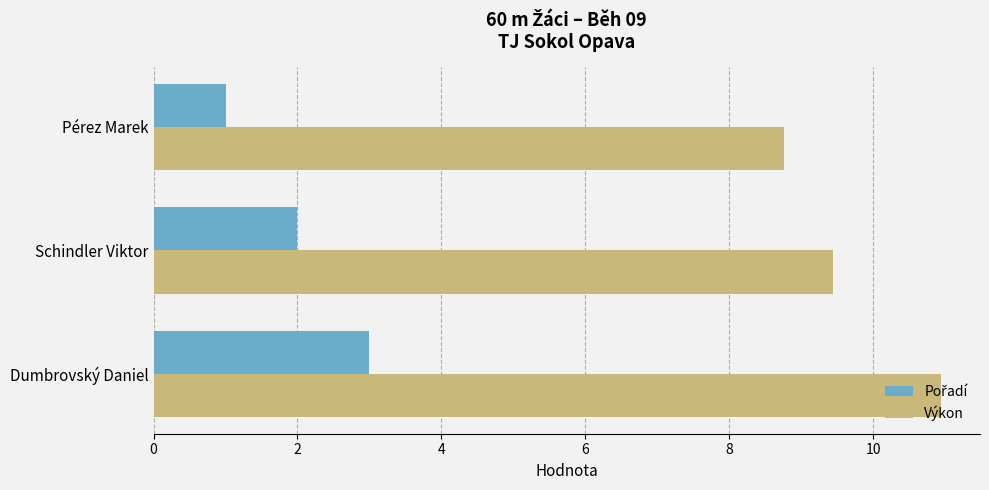

Count the number of categories in the chart.

3